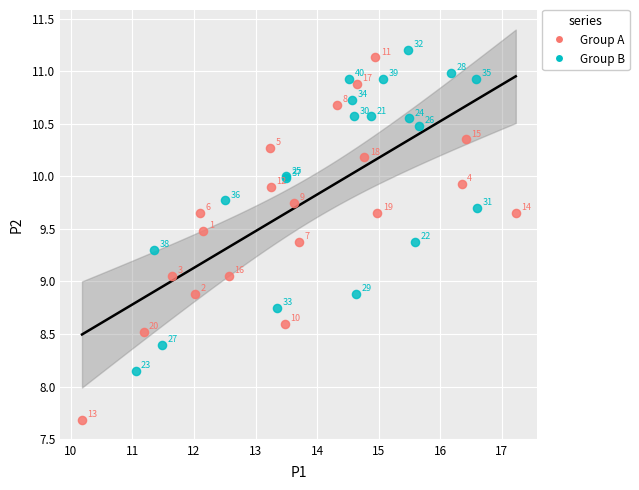

Which series has the largest Y range (max minus min)?

Group A